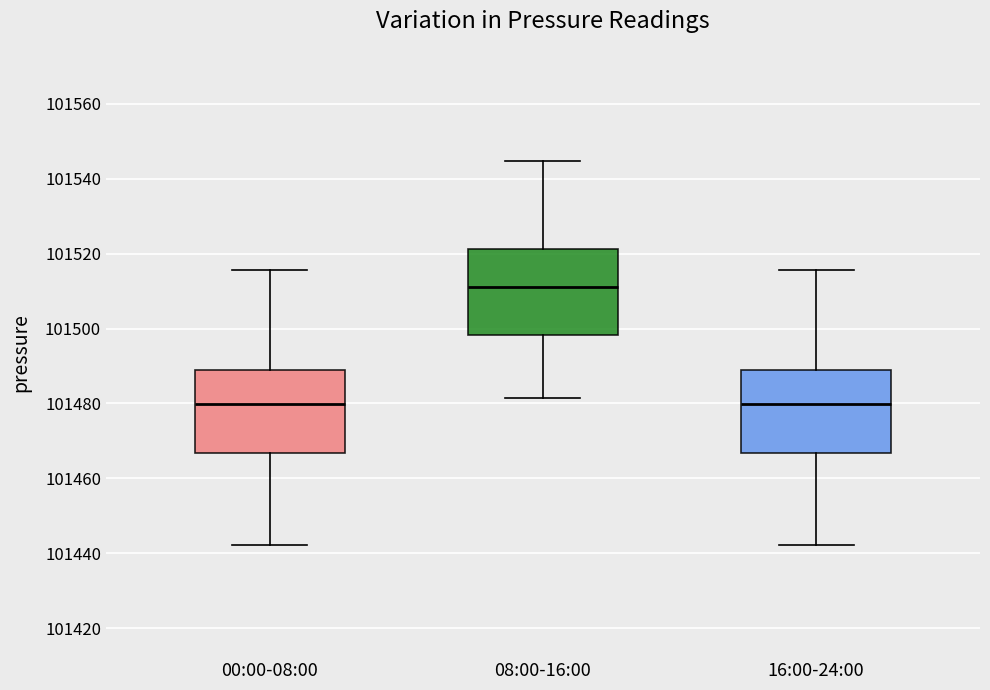

Which box's median line is the highest?

08:00-16:00